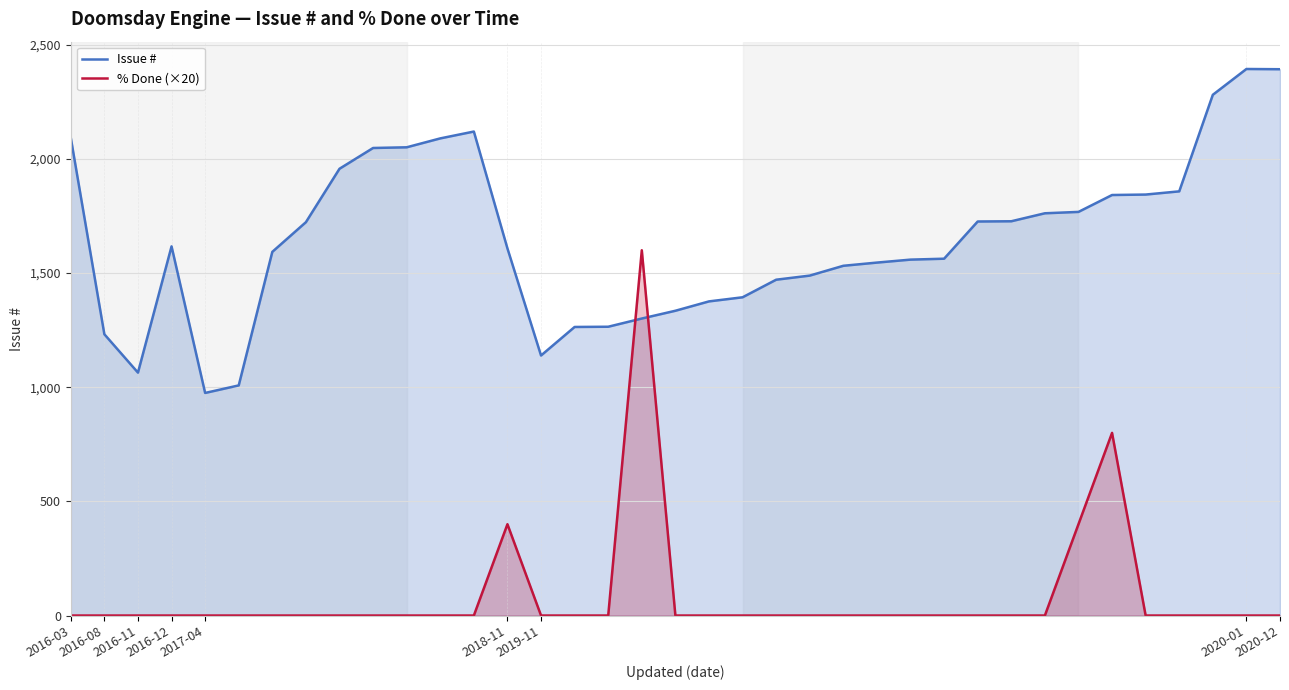

Rank the series by their maximum value, from highest to lowest.

Issue #, % Done (×20)